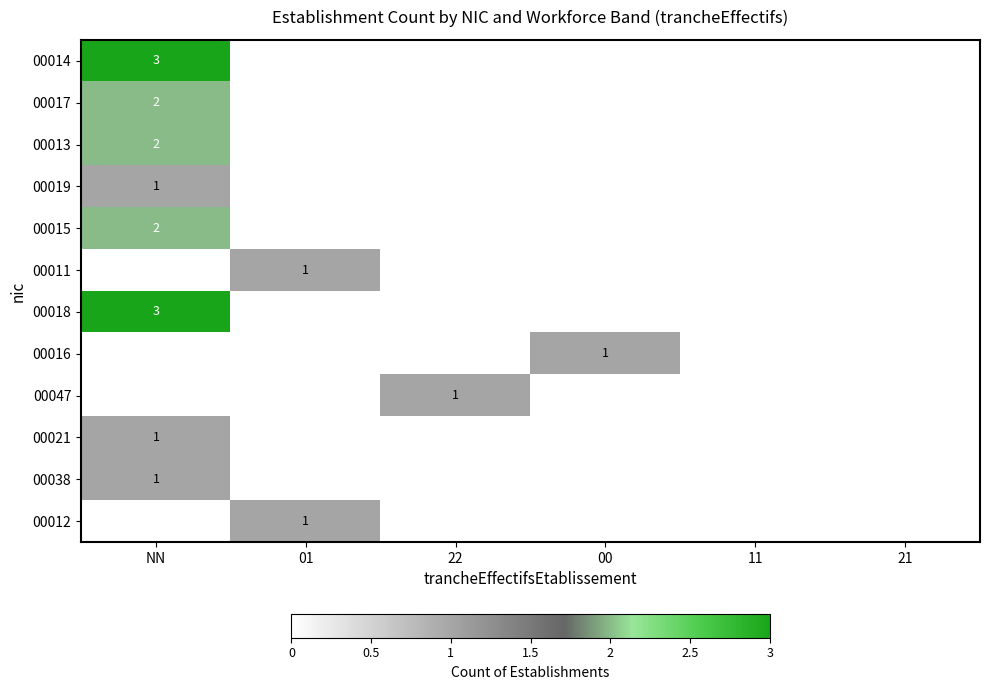

Which has a higher value, 21 or 01?

01